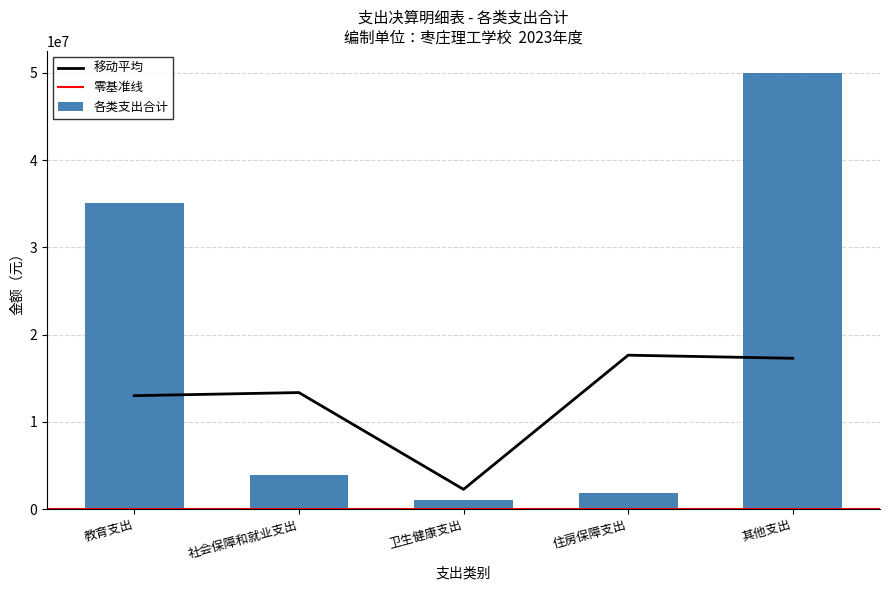

What value does the data have at 社会保障和就业支出?

3877356.1